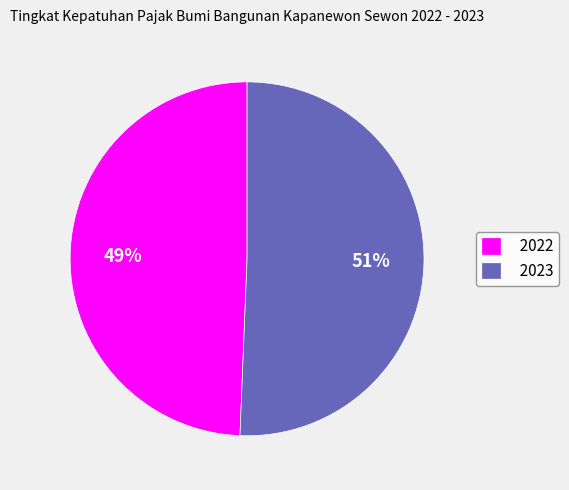

Does any single category account for the majority?

Yes